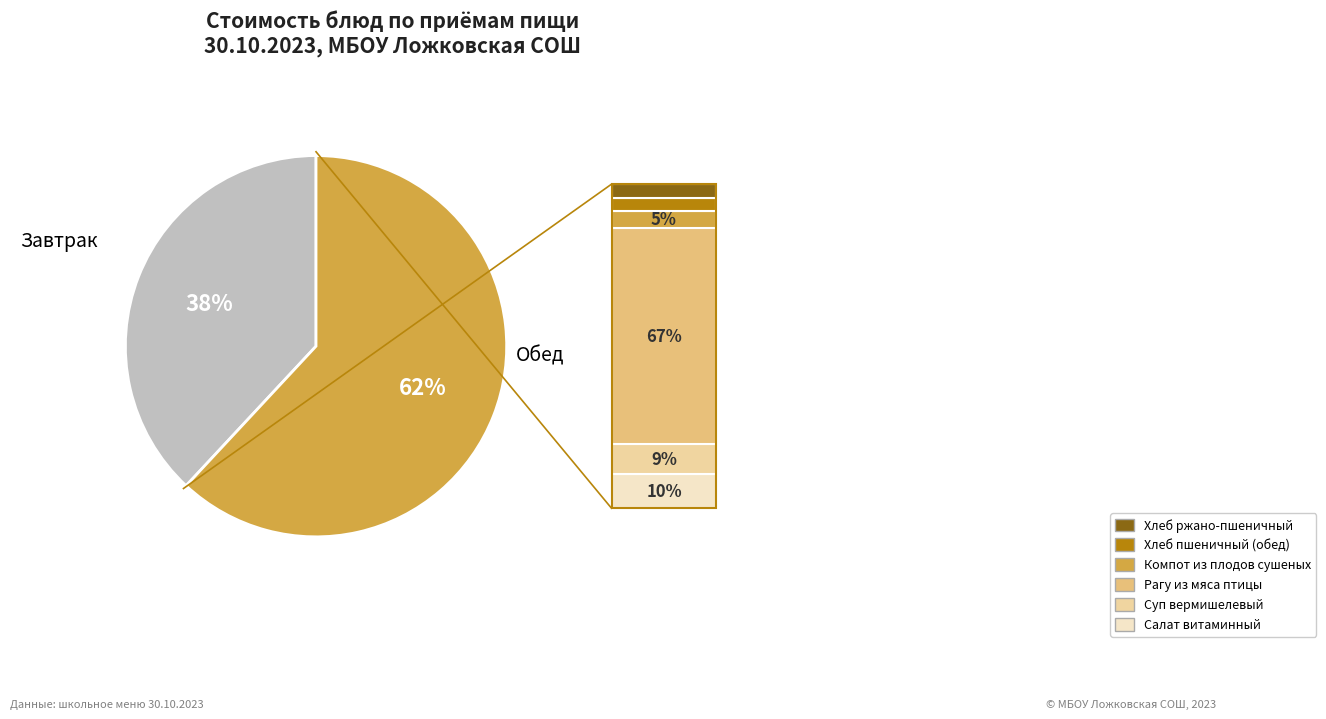

To the nearest percent, what is the difference between the largest and smallest slice percentages?

24%